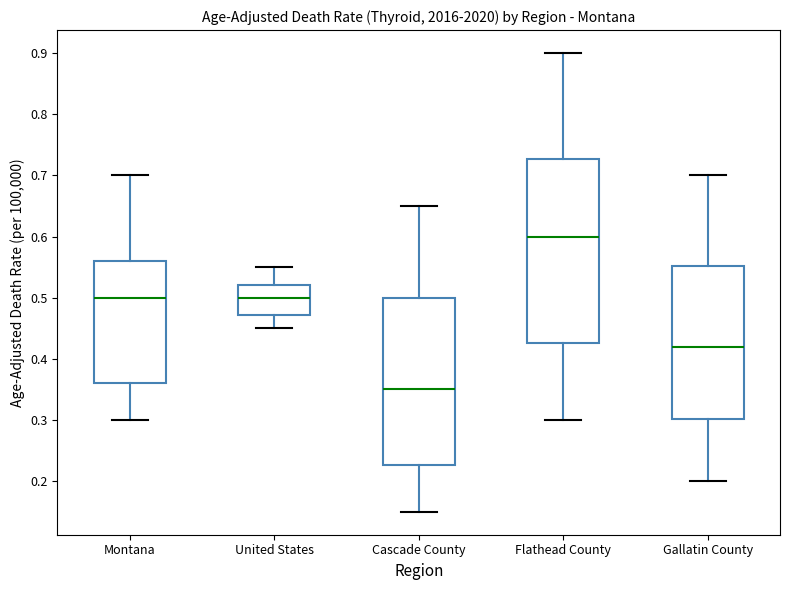

Where does the lower whisker of the box for Gallatin County end on the y-axis? The values are not printed on the chart, so give them approximately, as read against the axis.

0.20